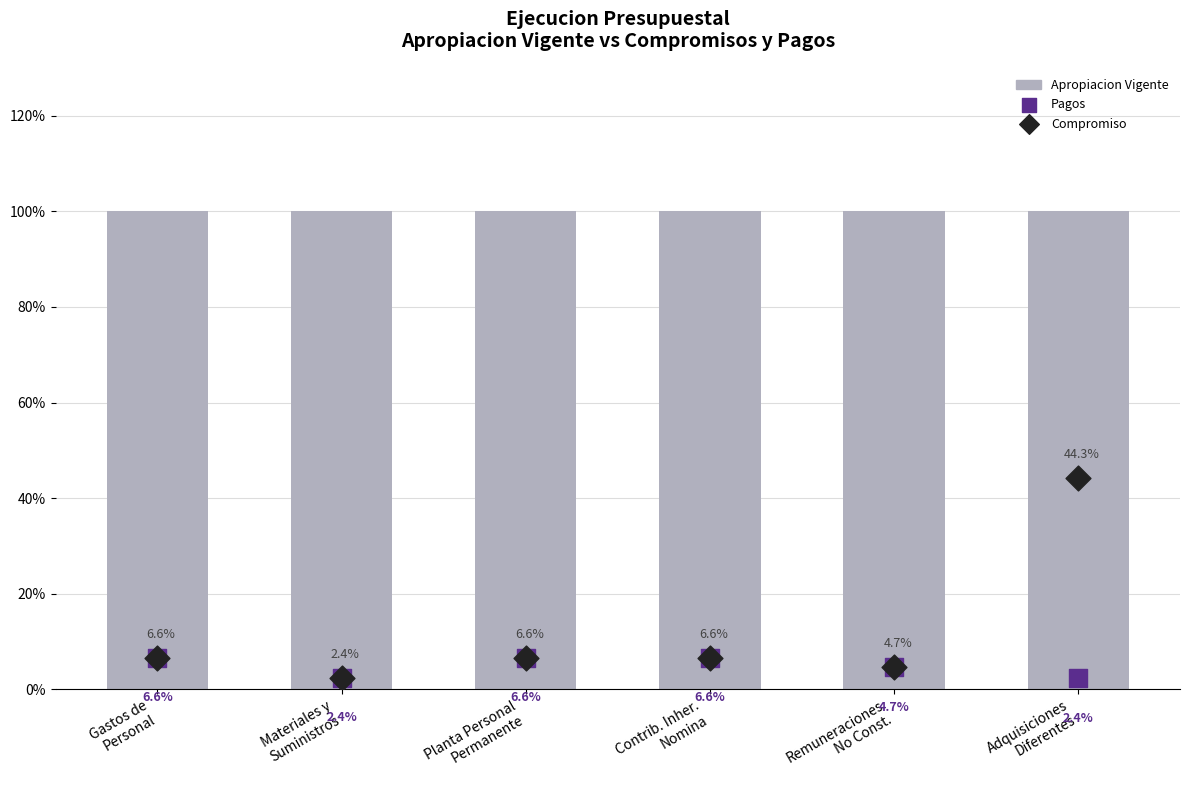

Which series reaches the minimum Y coordinate?

Pagos (Average)